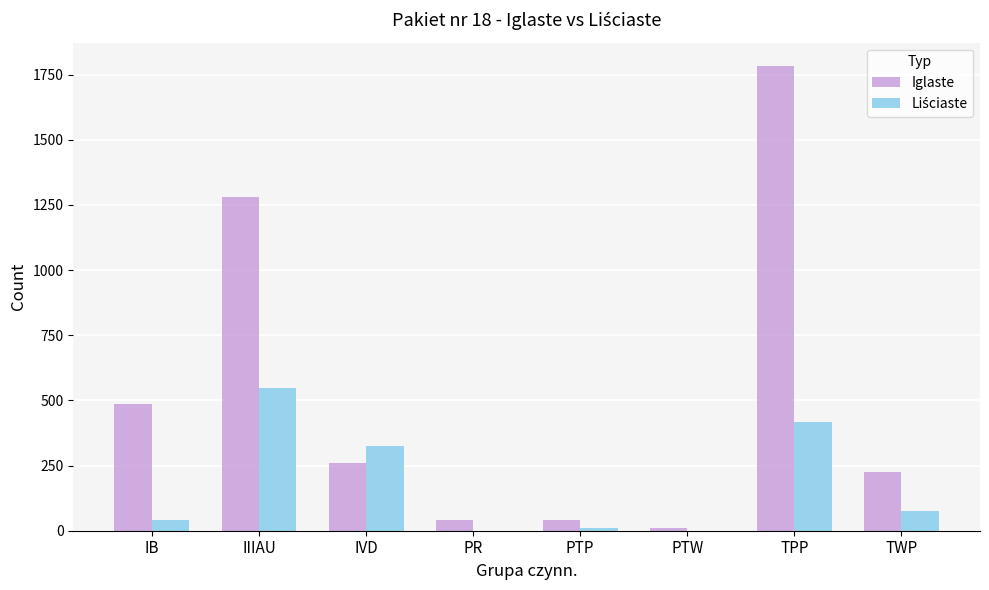

Where does the Iglaste series first go above 261?

IB